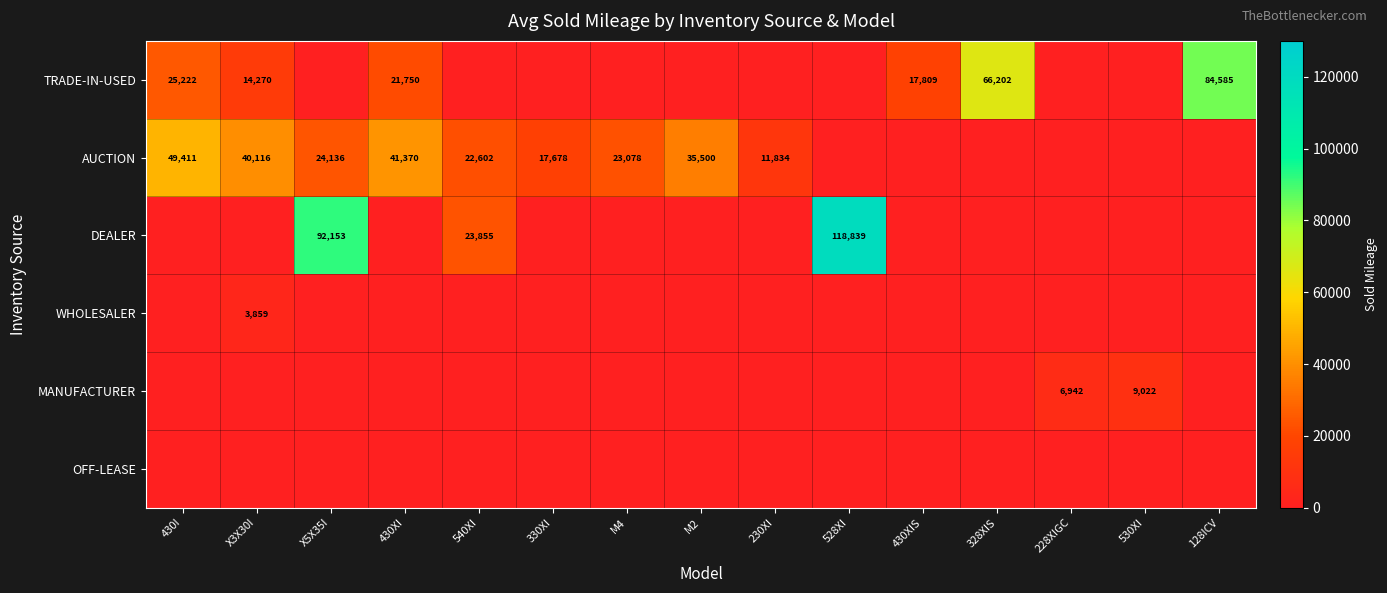

List the series in order of their peak value, highest first.

DEALER, TRADE-IN-USED, AUCTION, MANUFACTURER, WHOLESALER, OFF-LEASE